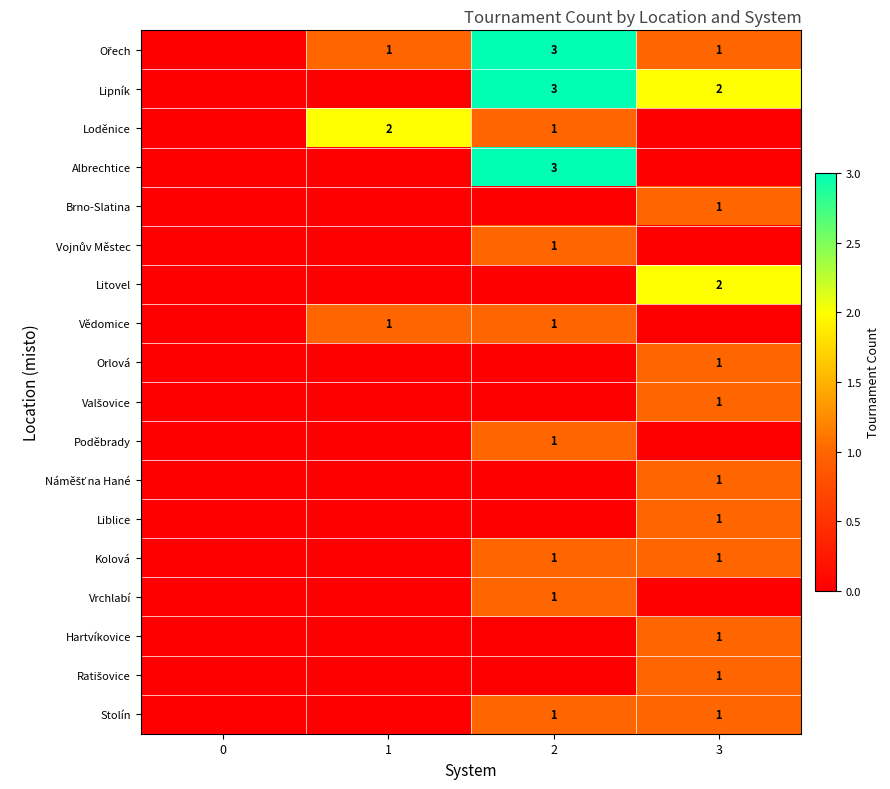

Is it true that Liblice equals 1 at 3?

True